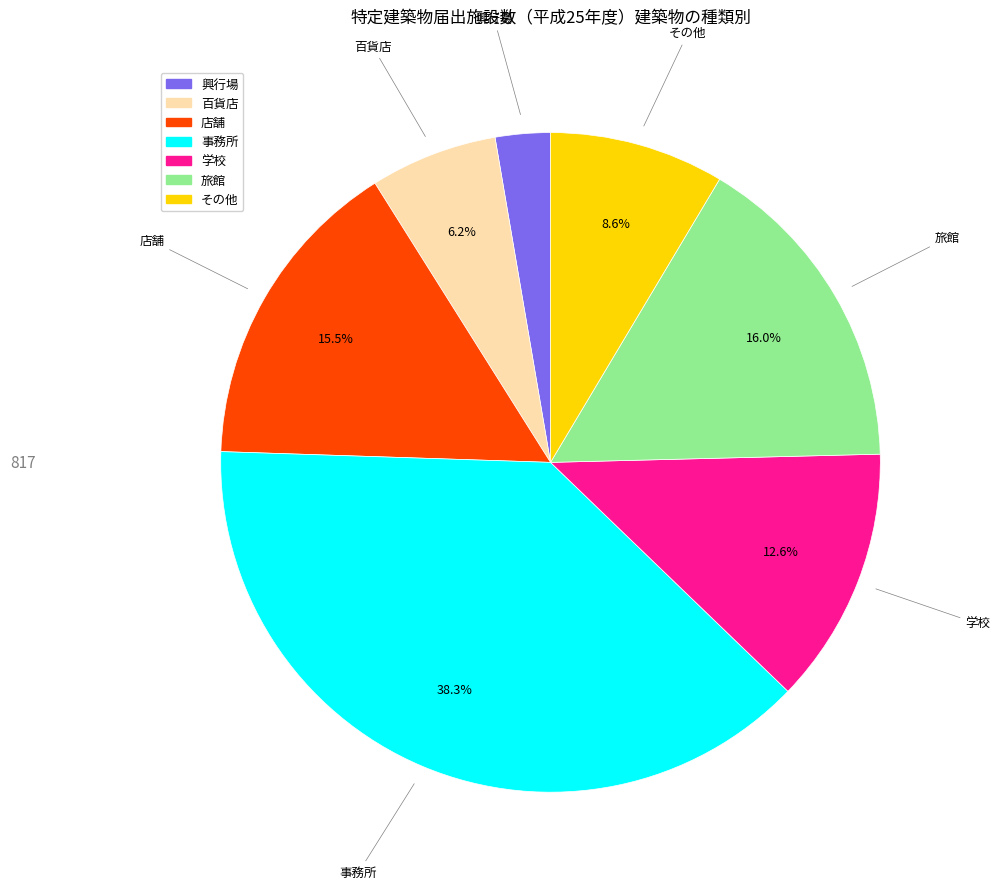

What percentage is the 事務所 slice, to the nearest percent?

38%